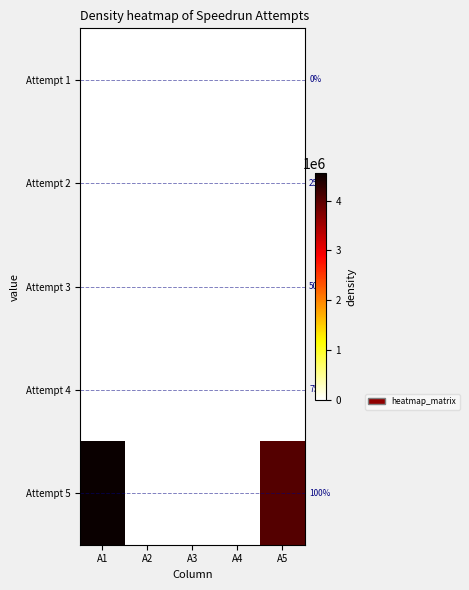

Which series has the largest total across all categories?

Attempt 5